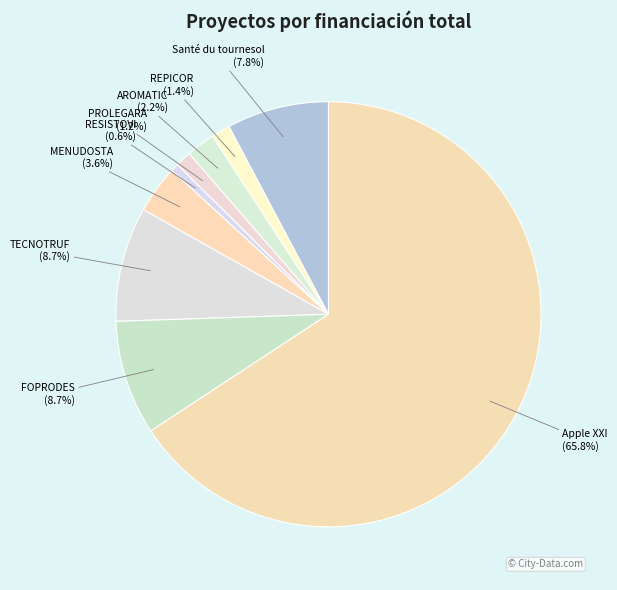

How many slices are in this pie chart?

9